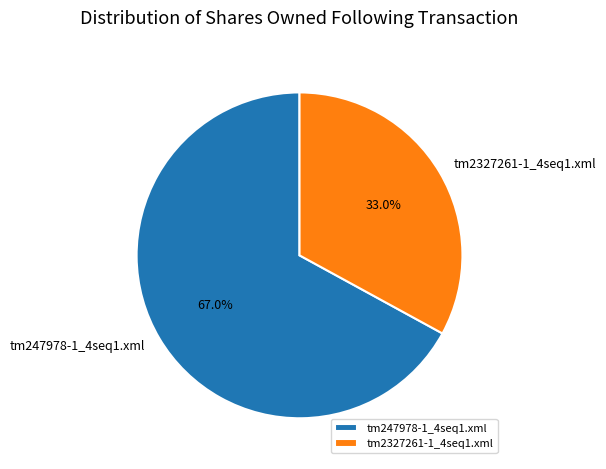

To the nearest percent, what is the average slice percentage?

50%